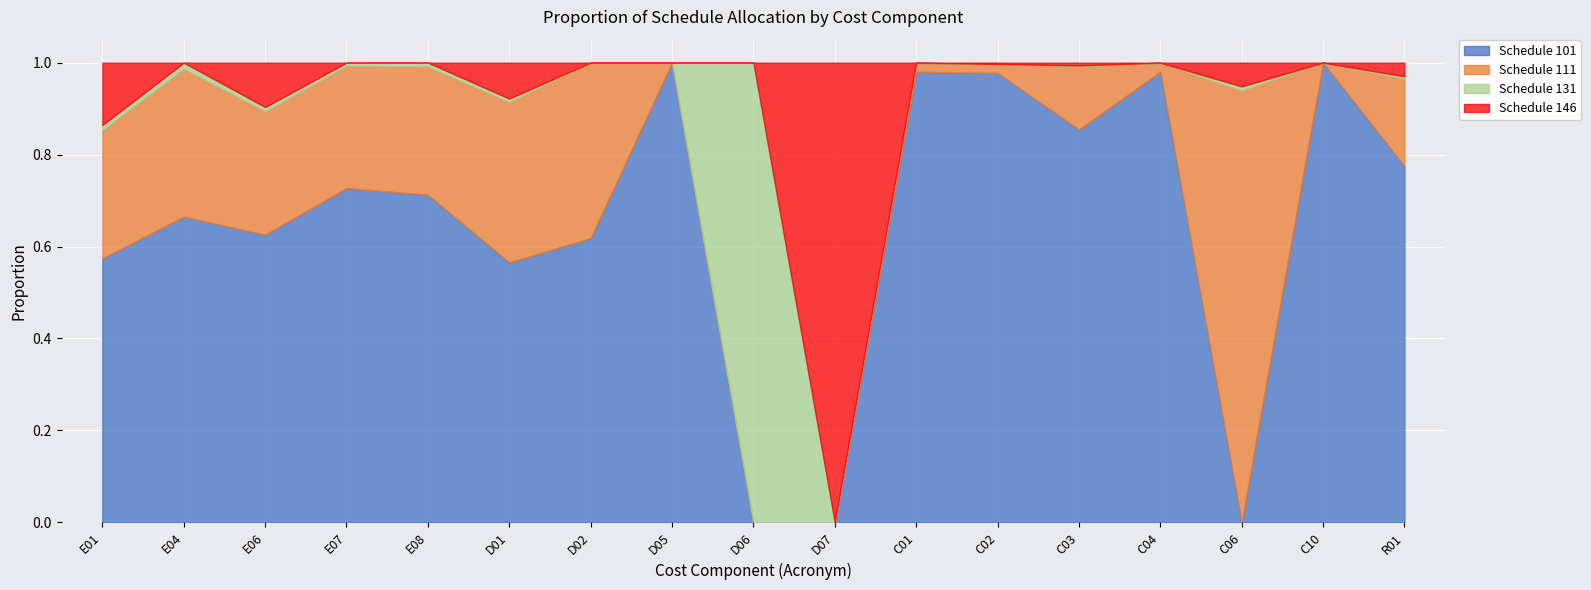

Which series has the largest total across all categories?

Schedule 101